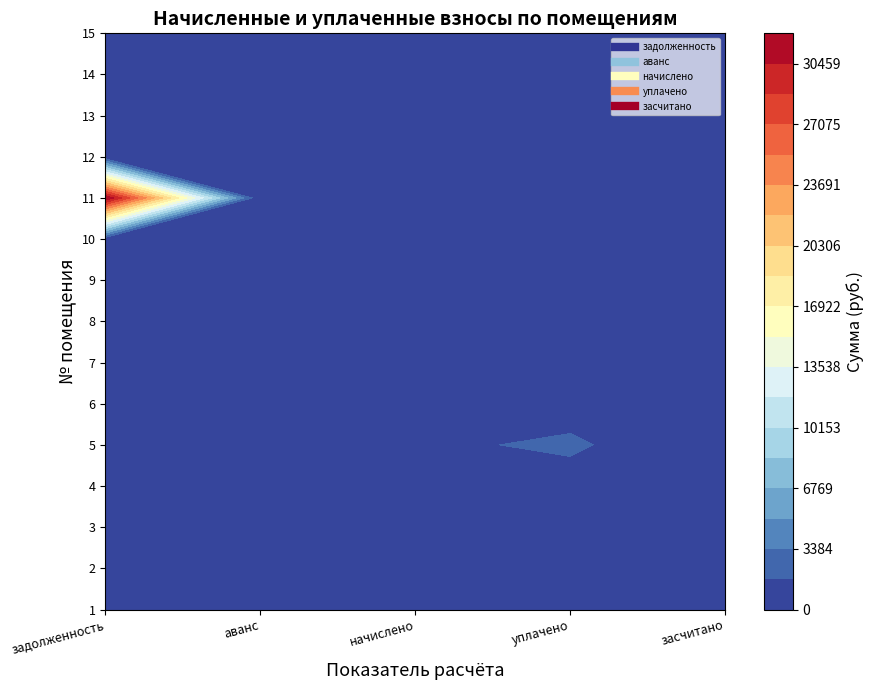

The value of 1 at 3 is 267.3. True or false?

True